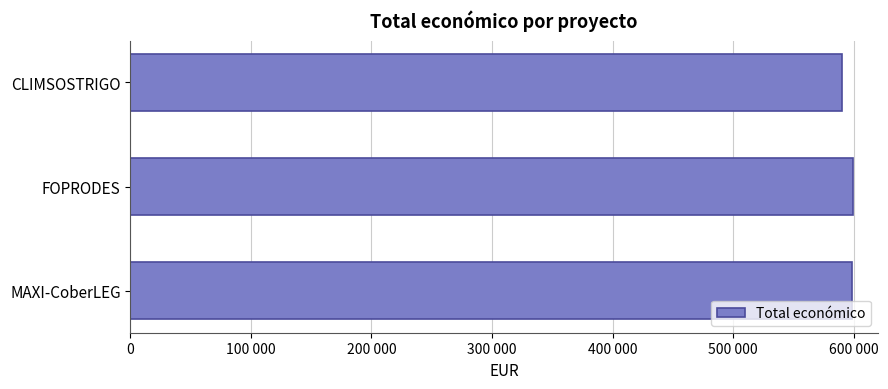

Does the chart contain any negative values?

No